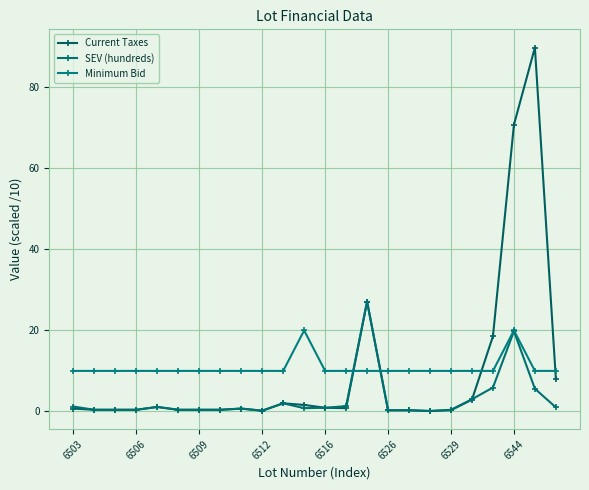

Is this an area chart (filled region under the line)?

No